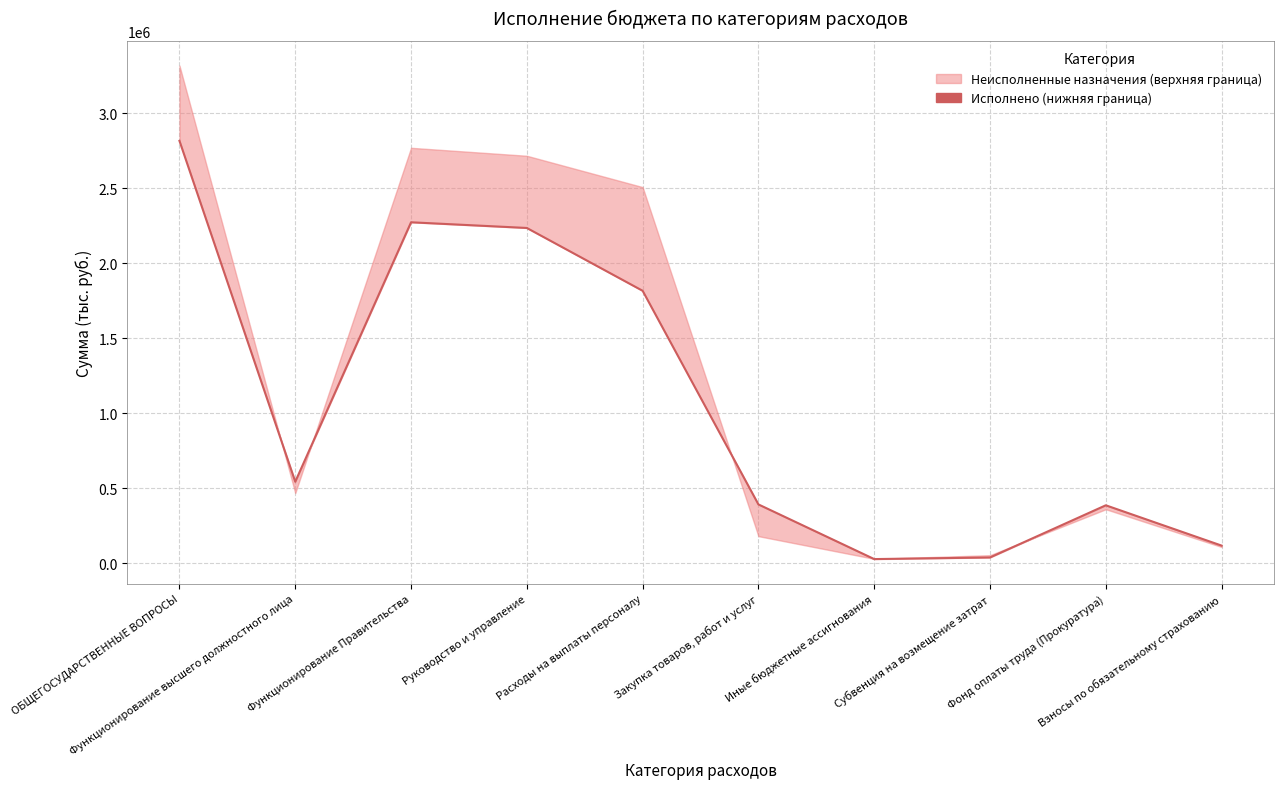

How many data points does each series have?

10